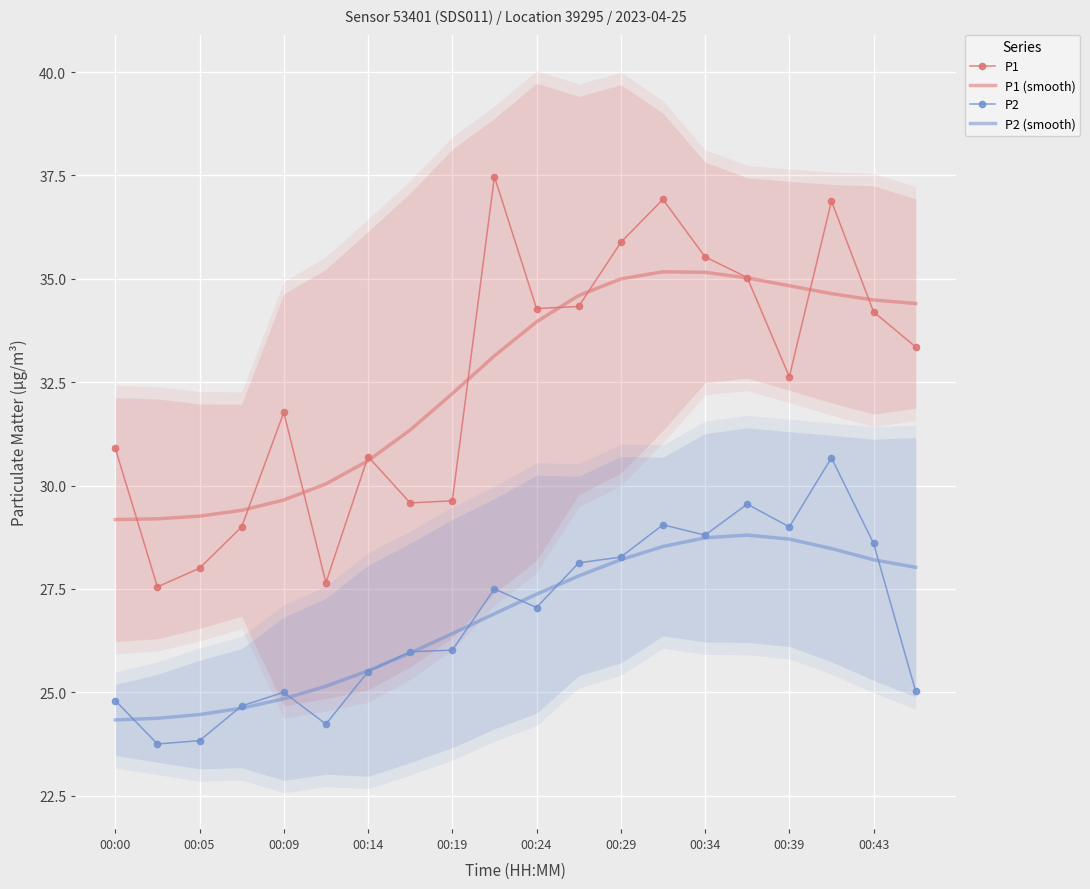

Reading right to left, transcribe all the data shown in this chart.

P1: 33.4	34.2	36.9	32.6	35.0	35.5	36.9	35.9	34.3	34.3	37.5	29.6	29.6	30.7	27.6	31.8	29.0	28.0	27.6	30.9
P1 (smooth): 34.4	34.5	34.6	34.8	35.0	35.2	35.2	35.0	34.6	34.0	33.1	32.2	31.3	30.6	30.0	29.7	29.4	29.3	29.2	29.2
P2: 25.0	28.6	30.7	29.0	29.6	28.8	29.1	28.3	28.1	27.1	27.5	26.0	26.0	25.5	24.2	25.0	24.7	23.8	23.8	24.8
P2 (smooth): 28.0	28.2	28.5	28.7	28.8	28.7	28.5	28.2	27.8	27.4	26.9	26.4	26.0	25.5	25.1	24.8	24.6	24.5	24.4	24.3